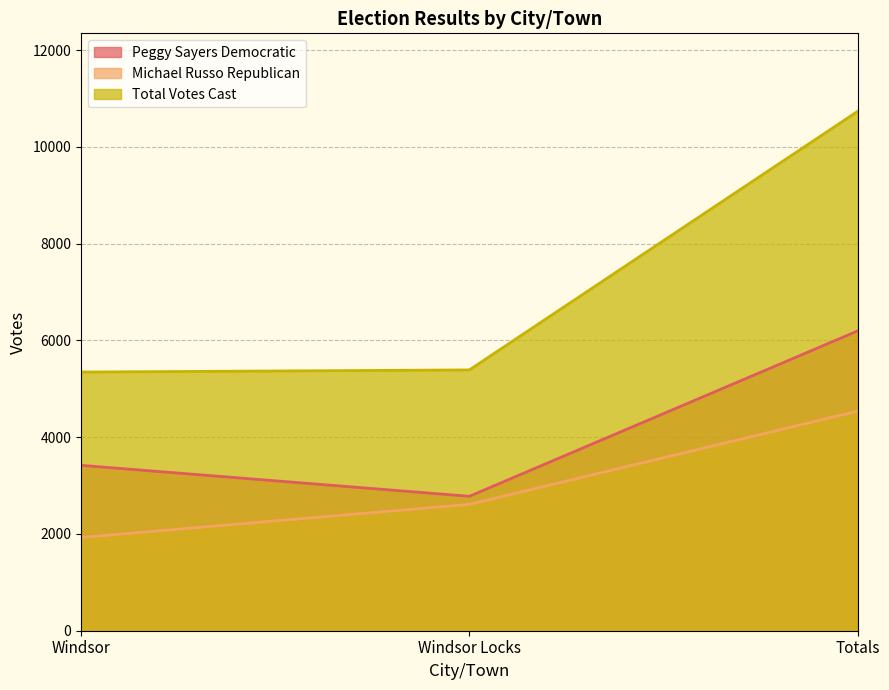

Count the number of categories in the chart.

3